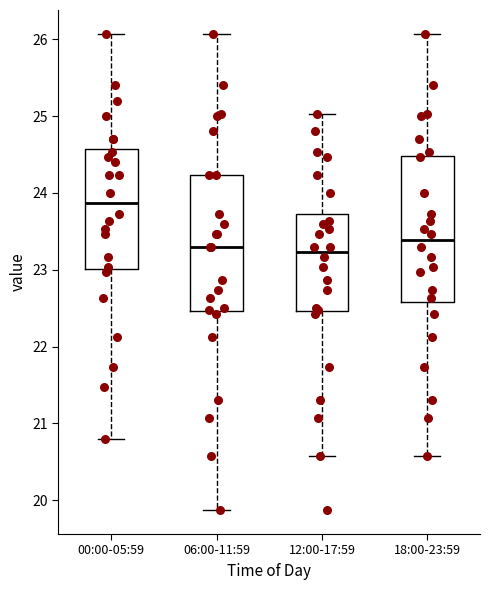

Where is the lower edge of the box for 18:00-23:59 on the y-axis? The values are not printed on the chart, so give them approximately, as read against the axis.

22.6